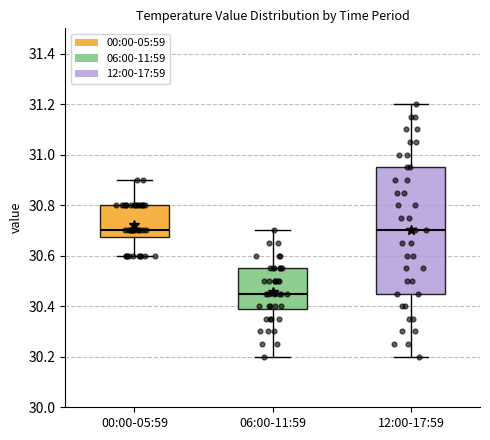

Which box has the lowest median line?

06:00-11:59